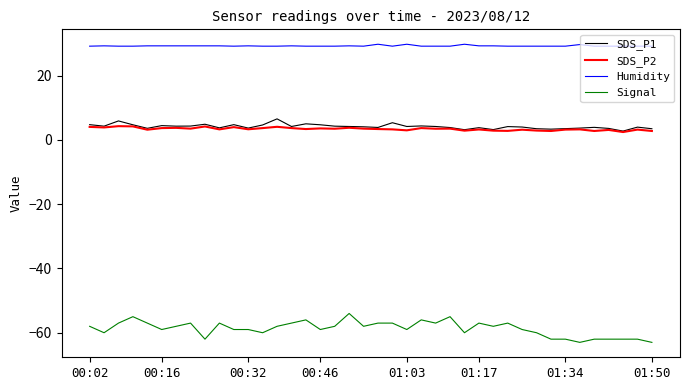

Which series has the largest range (max minus min)?

Signal